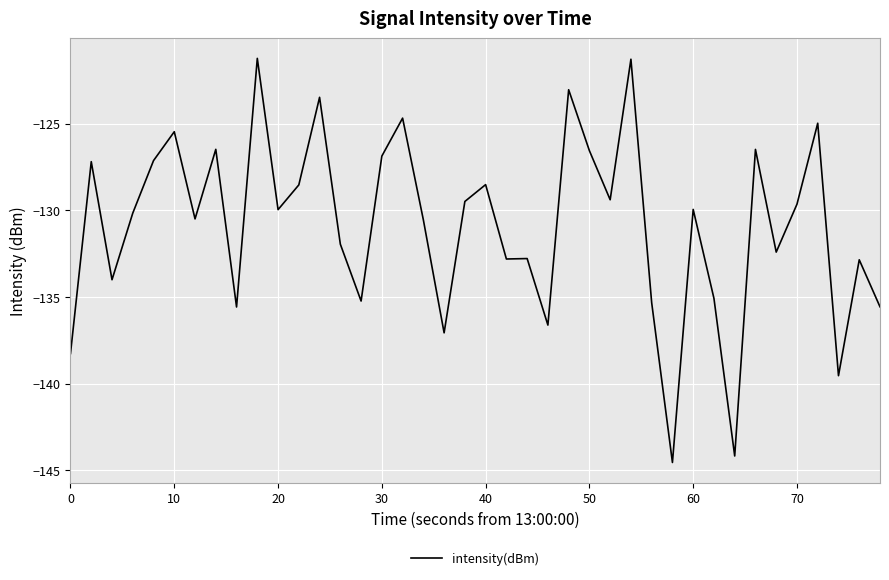

What is the minimum value shown in the chart?

-144.5